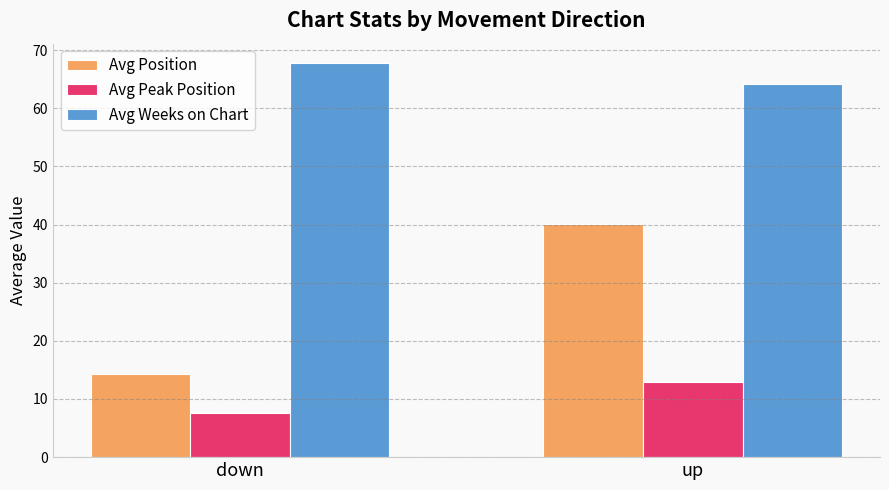

At how many categories does at least one series exceed 37?

2